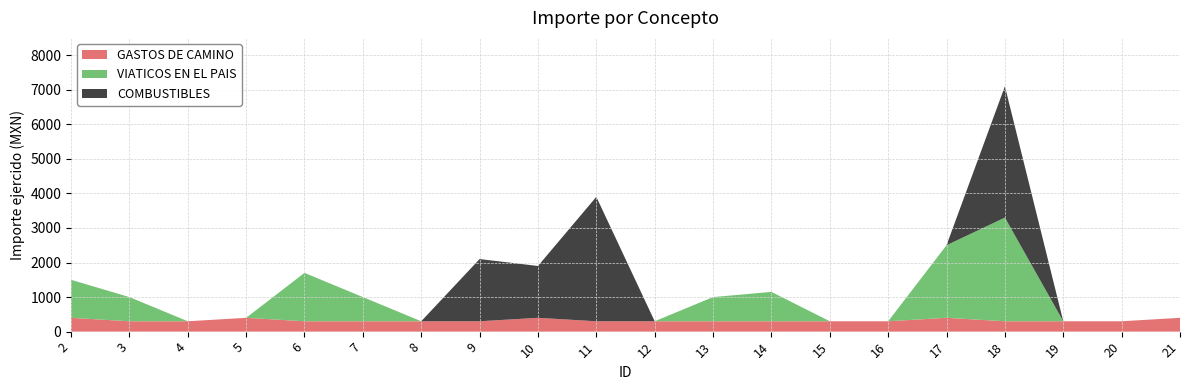

Reading right to left, what are all the values shown in this chart?

GASTOS DE CAMINO: 21=400	20=300	19=300	18=300	17=400	16=300	15=300	14=300	13=300	12=300	11=300	10=400	9=300	8=300	7=300	6=300	5=400	4=300	3=300	2=400
VIATICOS EN EL PAIS: 21=0	20=0	19=0	18=3000	17=2100	16=0	15=0	14=850	13=700	12=0	11=0	10=0	9=0	8=0	7=700	6=1400	5=0	4=0	3=700	2=1100
COMBUSTIBLES: 21=0	20=0	19=0	18=3800	17=0	16=0	15=0	14=0	13=0	12=0	11=3600	10=1500	9=1800	8=0	7=0	6=0	5=0	4=0	3=0	2=0